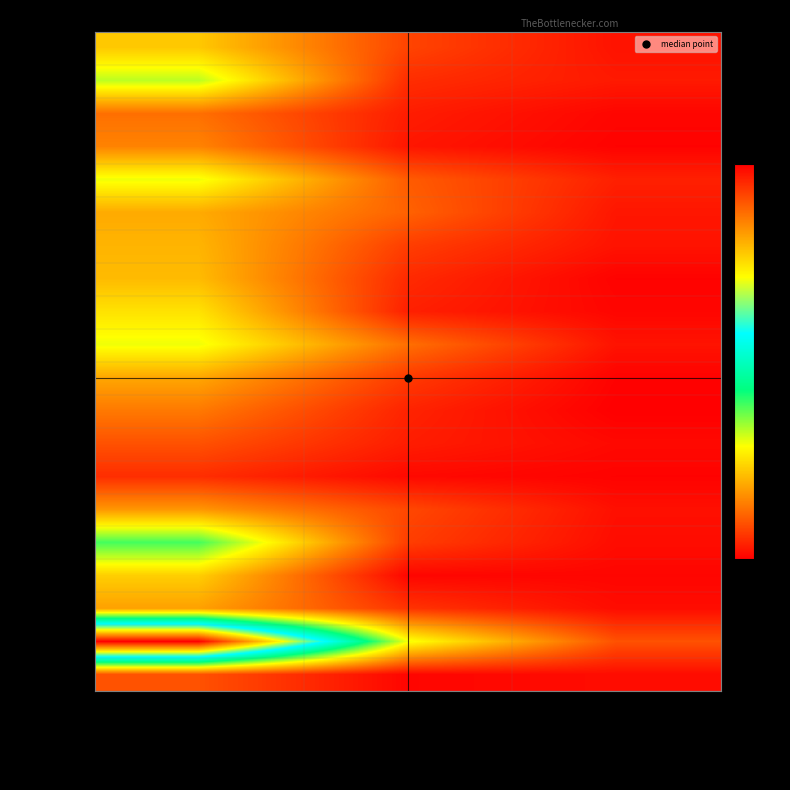

Reading left to right, transcribe all the data shown in this chart.

Anderson: Conceptual Number=61	Planning & Design Number=21	Construction Number=6
Bedford: Conceptual Number=88	Planning & Design Number=14	Construction Number=8
Benton: Conceptual Number=34	Planning & Design Number=9	Construction Number=2
Bledsoe: Conceptual Number=40	Planning & Design Number=7	Construction Number=1
Blount: Conceptual Number=80	Planning & Design Number=28	Construction Number=10
Bradley: Conceptual Number=52	Planning & Design Number=30	Construction Number=7
Campbell: Conceptual Number=55	Planning & Design Number=19	Construction Number=6
Cannon: Conceptual Number=57	Planning & Design Number=13	Construction Number=1
Carroll: Conceptual Number=69	Planning & Design Number=10	Construction Number=2
Carter: Conceptual Number=80	Planning & Design Number=34	Construction Number=6
Cheatham: Conceptual Number=51	Planning & Design Number=18	Construction Number=1
Chester: Conceptual Number=37	Planning & Design Number=11	Construction Number=0
Claiborne: Conceptual Number=25	Planning & Design Number=9	Construction Number=3
Clay: Conceptual Number=14	Planning & Design Number=3	Construction Number=1
Cocke: Conceptual Number=46	Planning & Design Number=22	Construction Number=5
Coffee: Conceptual Number=106	Planning & Design Number=19	Construction Number=4
Crockett: Conceptual Number=63	Planning & Design Number=2	Construction Number=2
Cumberland: Conceptual Number=49	Planning & Design Number=16	Construction Number=4
Davidson: Conceptual Number=271	Planning & Design Number=80	Construction Number=25
Decatur: Conceptual Number=25	Planning & Design Number=2	Construction Number=4